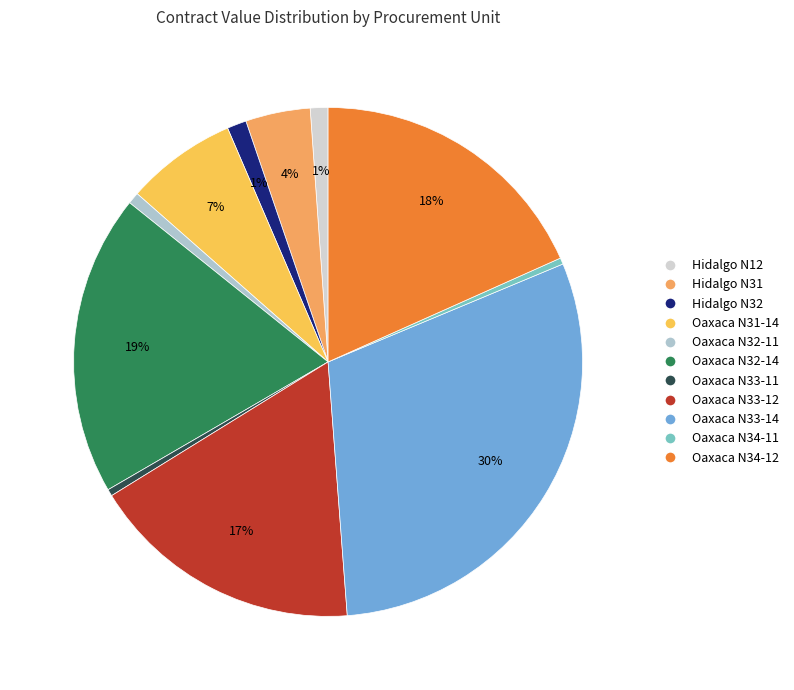

How many slices are in this pie chart?

11